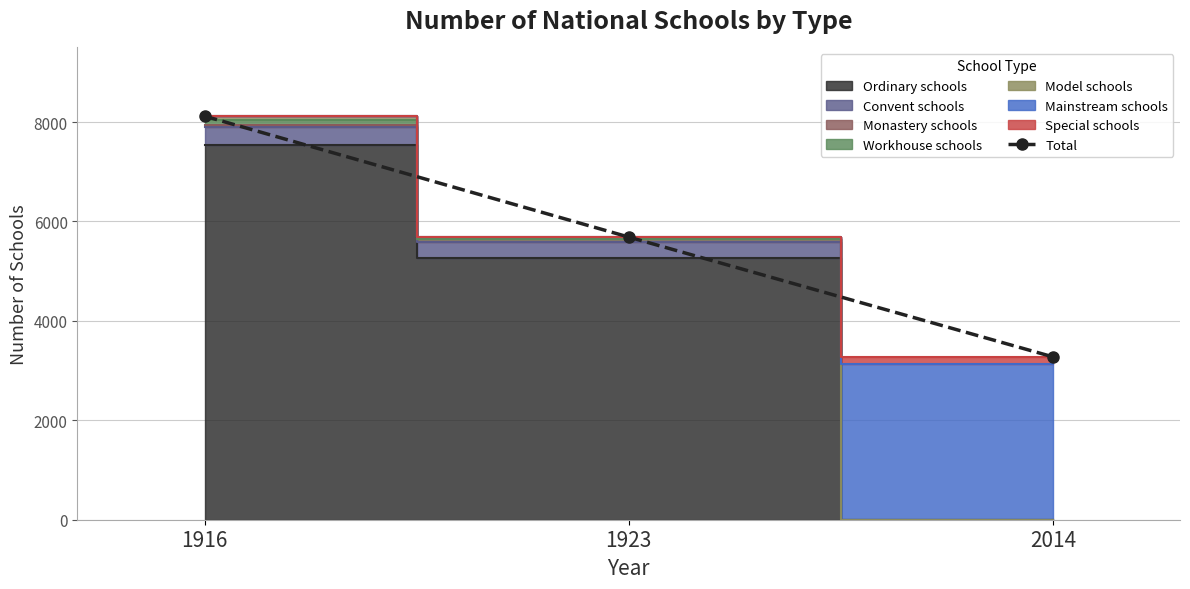

Reading left to right, transcribe all the data shown in this chart.

1916=8118	1923=5686	2014=3277